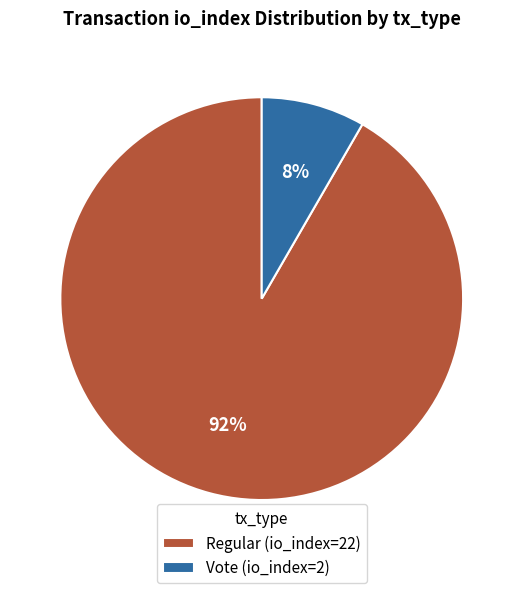

Rank the categories by value from lowest to highest.

Vote, Regular